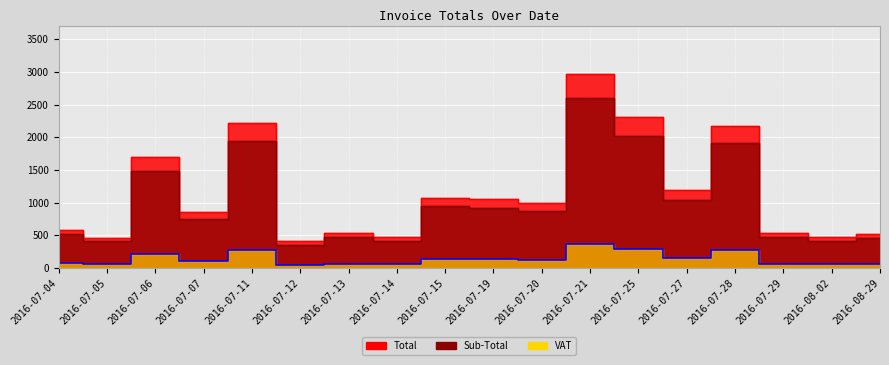

True or false: VAT and Total cross at least once.

False